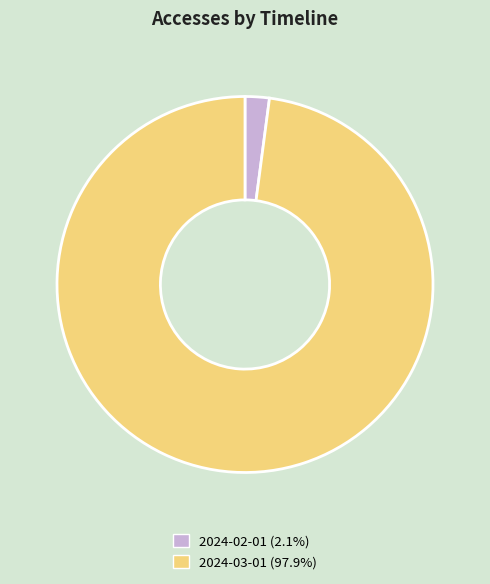

Which slice is the smallest?

2024-02-01